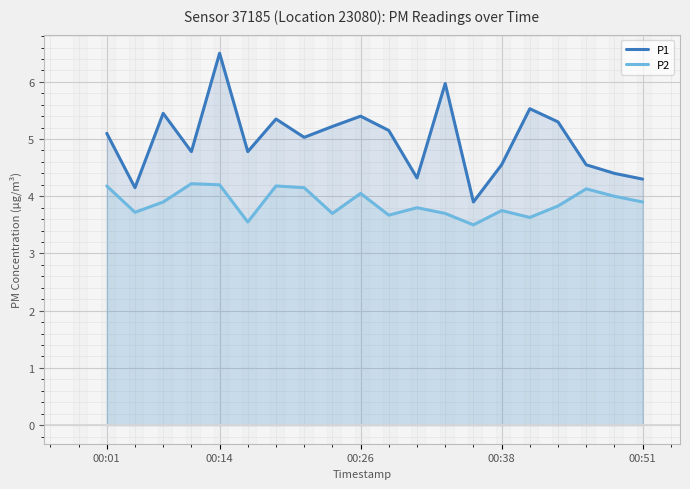

List the series in order of their overall mean, lowest first.

P2, P1